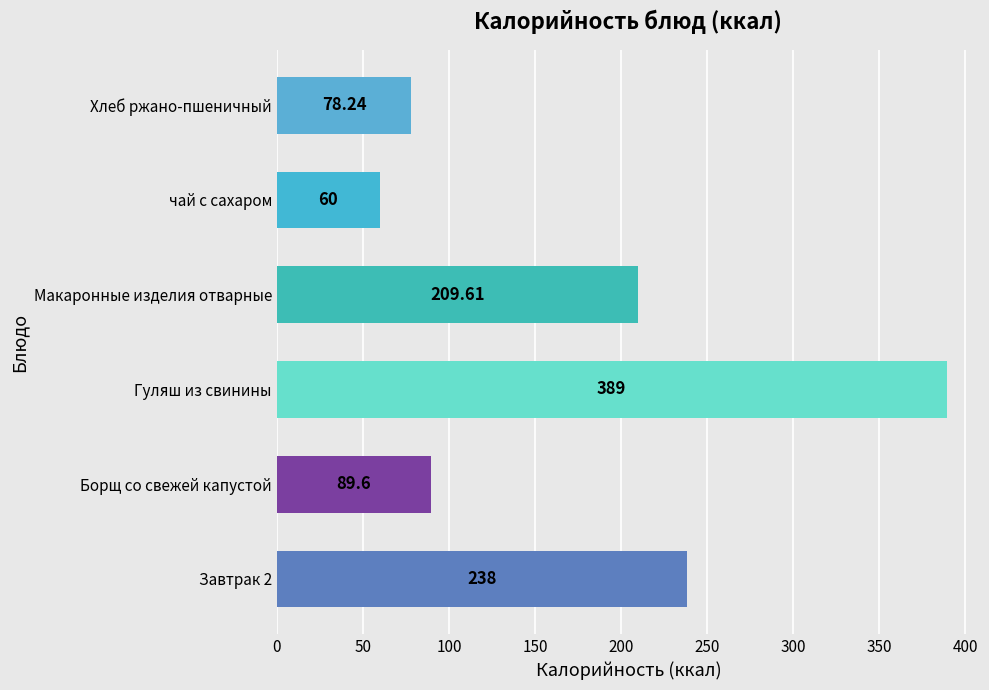

Are the bars grouped side by side (vs. stacked)?

No